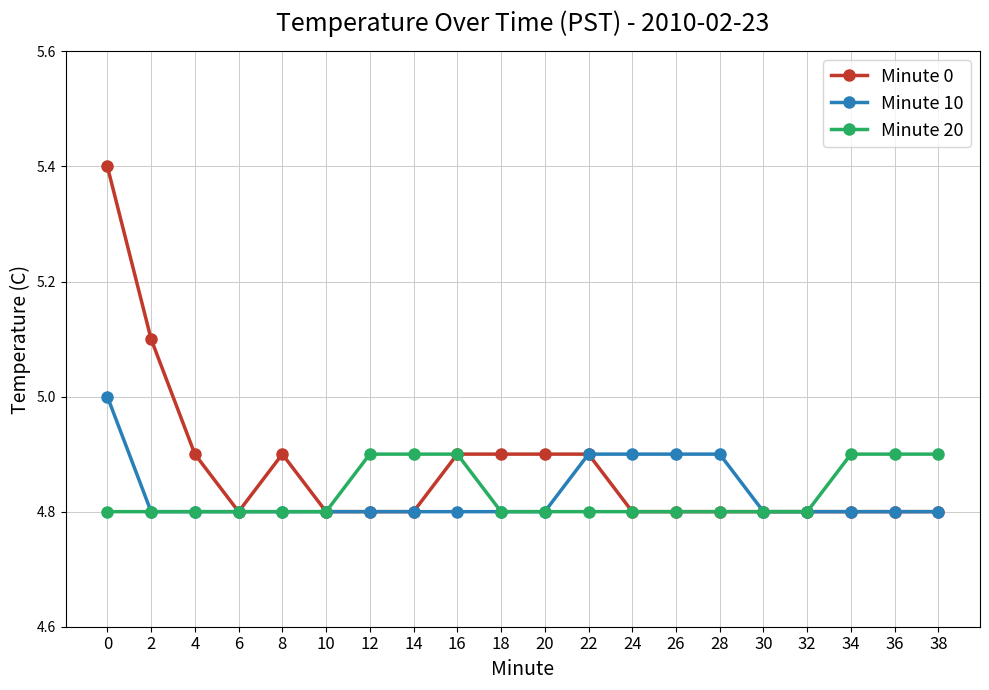

What value does the Minute 10 series have at 38?

4.8